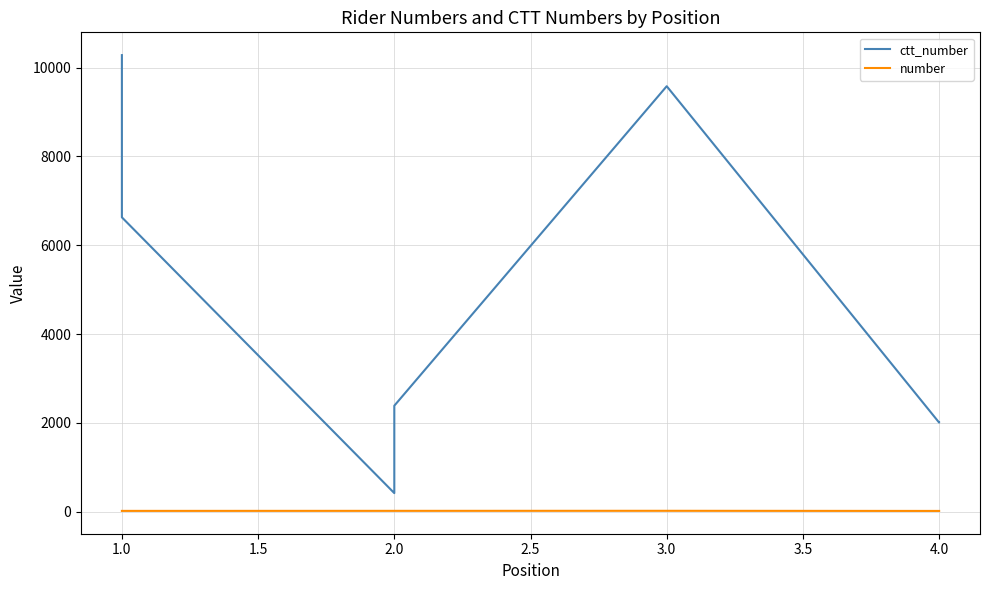

What is the minimum value shown in the chart?

18